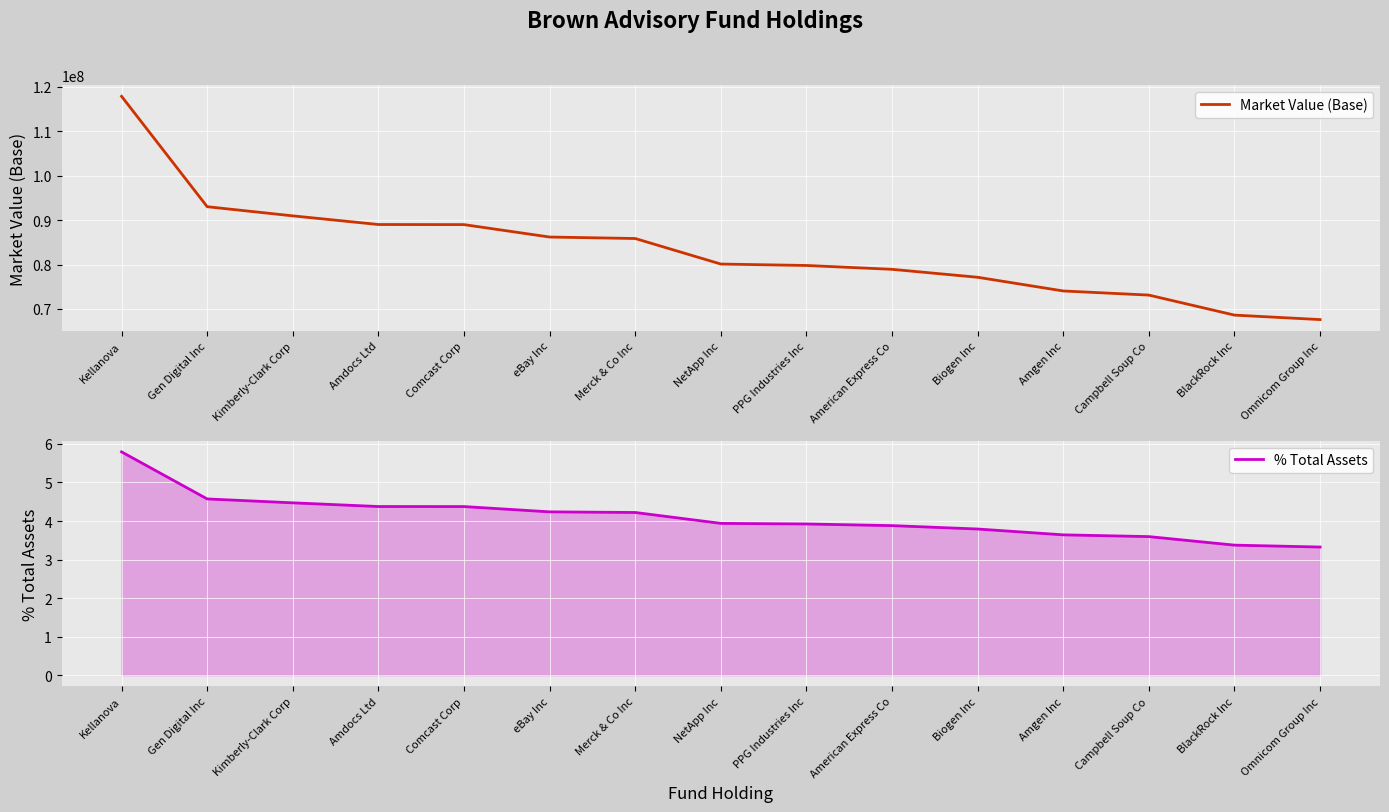

Reading right to left, list all the values displayed in this chart.

Market Value (Base): Omnicom Group Inc=67610681.2	BlackRock Inc=68614213.8	Campbell Soup Co=73119226.4	Amgen Inc=74048501.5	Biogen Inc=77128996.8	American Express Co=78919288.0	PPG Industries Inc=79785247.3	NetApp Inc=80104359.6	Merck & Co Inc=85850783.2	eBay Inc=86184052.5	Comcast Corp=88977299.8	Amdocs Ltd=89000488.6	Kimberly-Clark Corp=90948465.3	Gen Digital Inc=93008884.5	Kellanova=117845451.8
% Total Assets: Omnicom Group Inc=3.3	BlackRock Inc=3.4	Campbell Soup Co=3.6	Amgen Inc=3.6	Biogen Inc=3.8	American Express Co=3.9	PPG Industries Inc=3.9	NetApp Inc=3.9	Merck & Co Inc=4.2	eBay Inc=4.2	Comcast Corp=4.4	Amdocs Ltd=4.4	Kimberly-Clark Corp=4.5	Gen Digital Inc=4.6	Kellanova=5.8